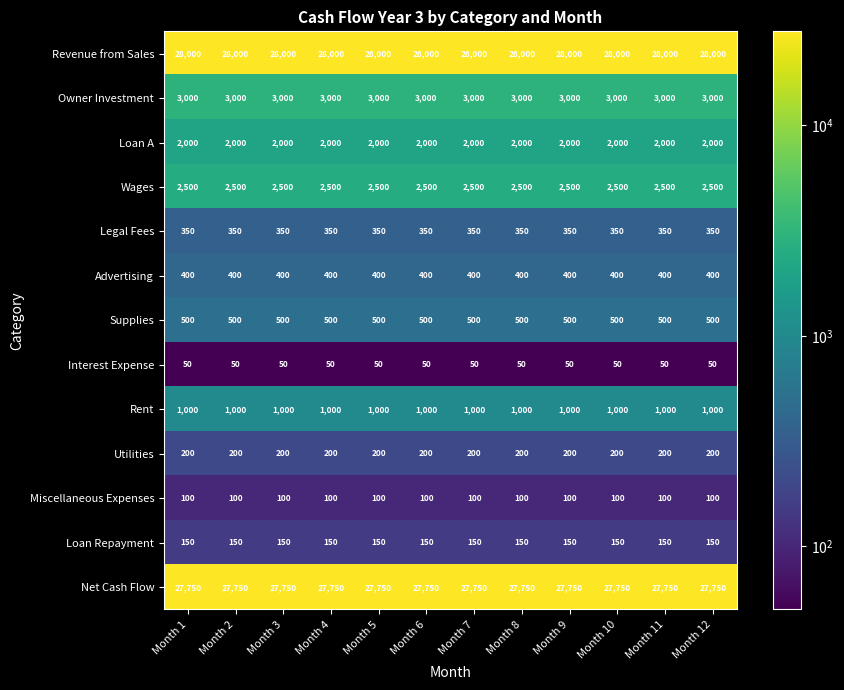

What is the difference between the highest and lowest values at Month 7?

27950